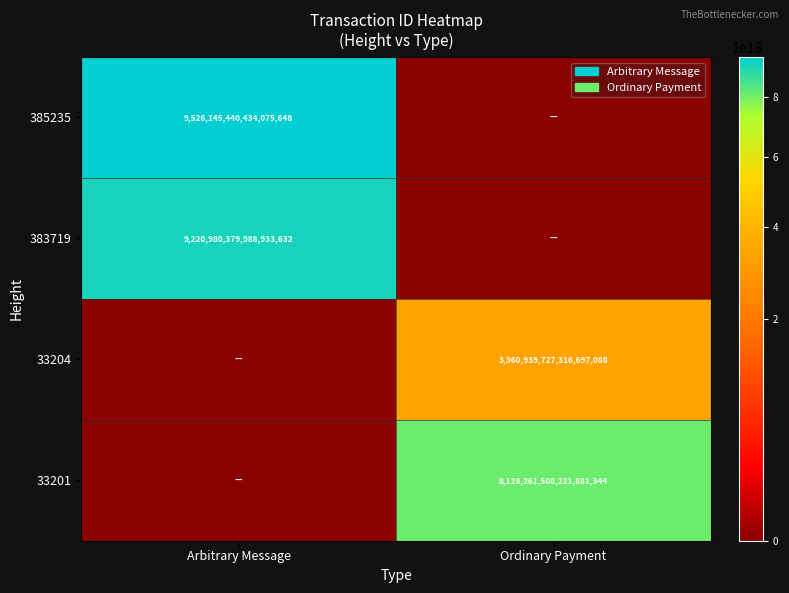

Is it true that 383719 equals 14261841400033945600 at Arbitrary Message?

False